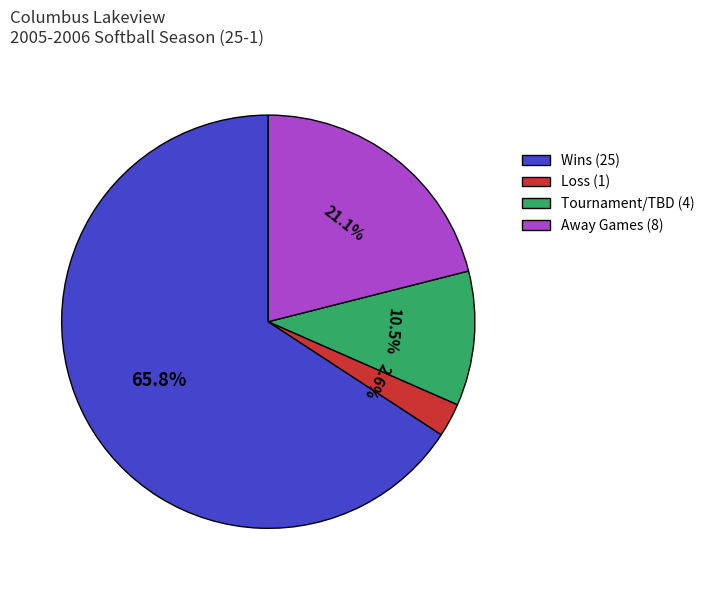

Which category has the smallest portion of the pie?

Loss (1)